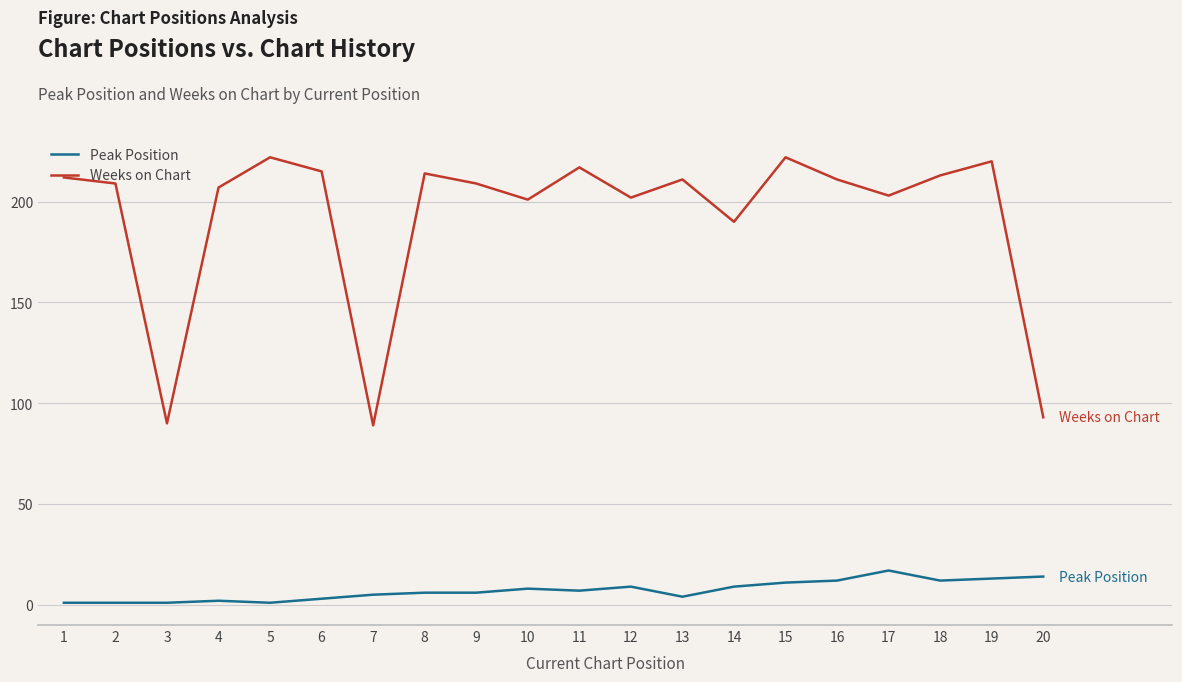

Reading left to right, what are all the values shown in this chart?

Peak Position: 1	1	1	2	1	3	5	6	6	8	7	9	4	9	11	12	17	12	13	14
Weeks on Chart: 212	209	90	207	222	215	89	214	209	201	217	202	211	190	222	211	203	213	220	93